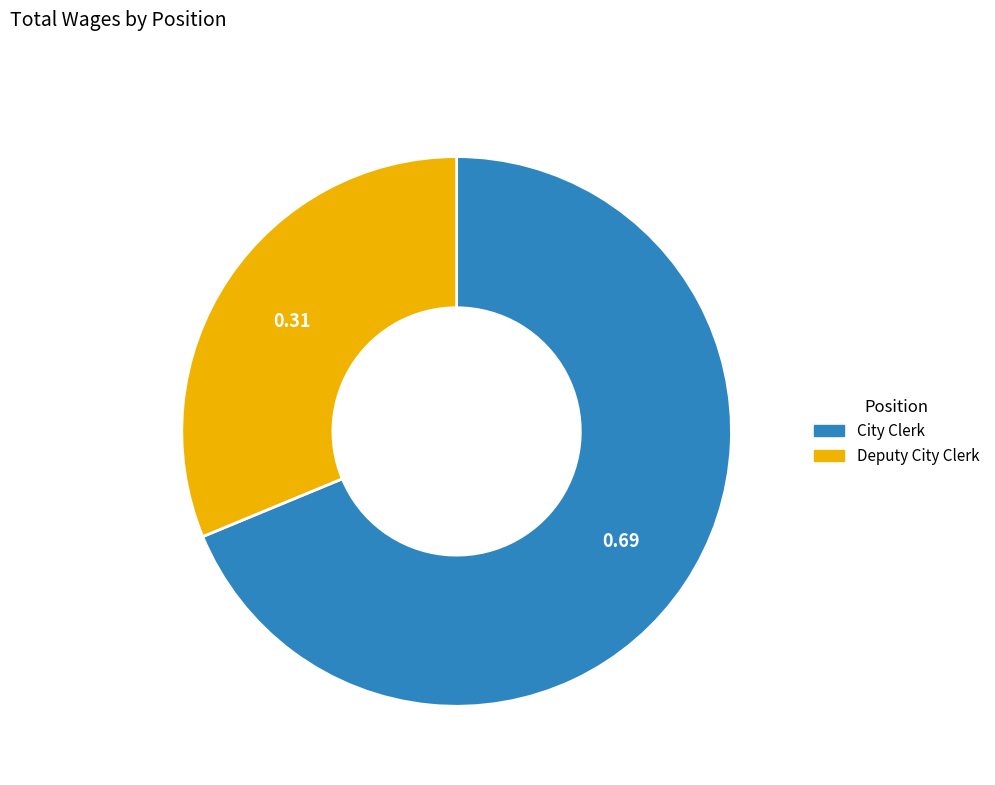

What is the ratio of the value at Deputy City Clerk to the value at City Clerk?

0.5